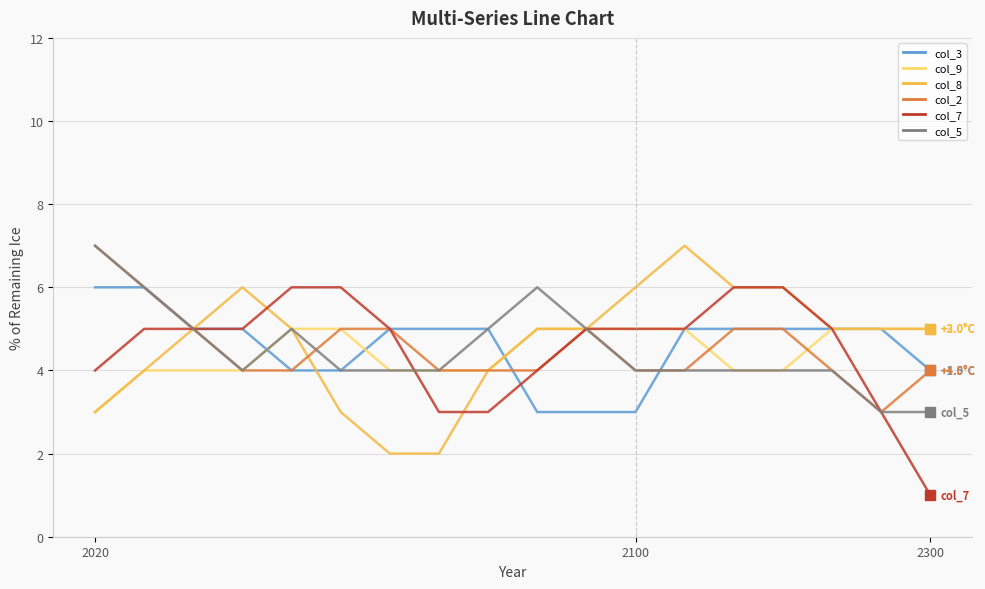

What is the maximum value shown in the chart?

7